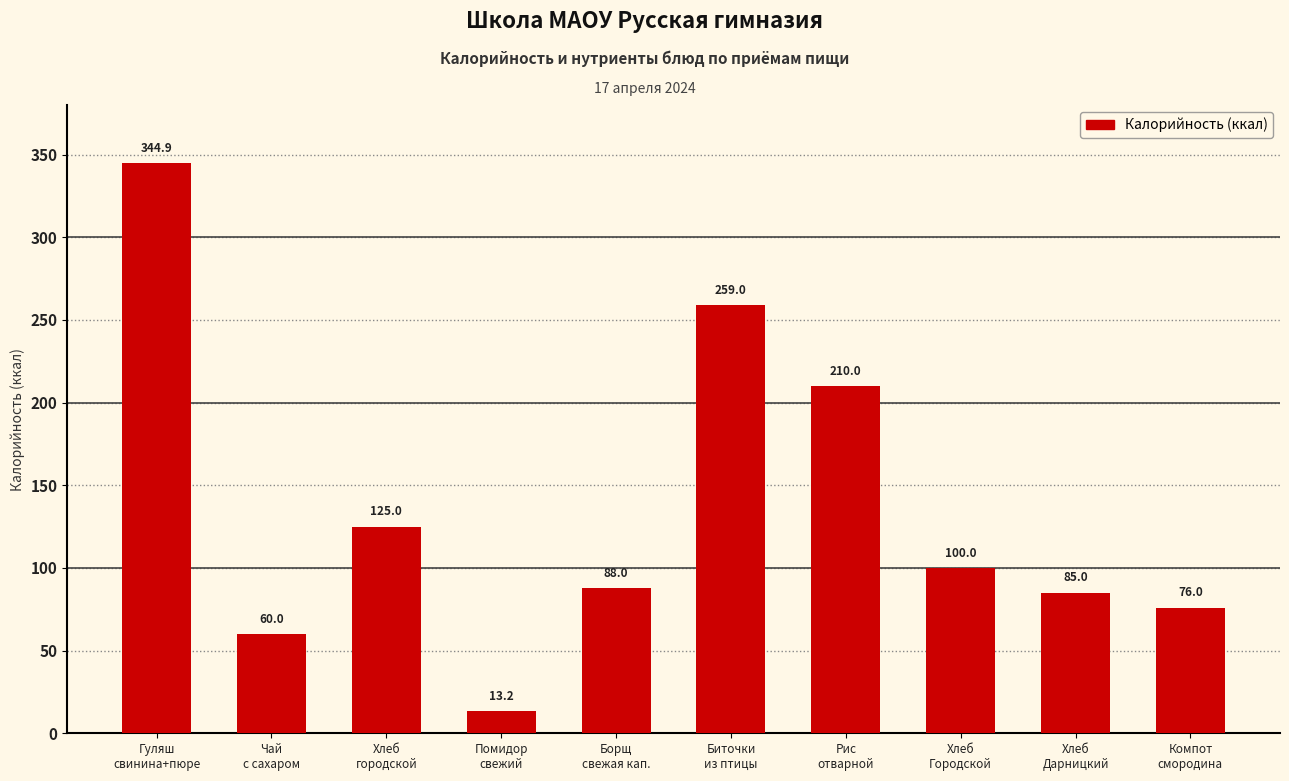

Reading right to left, extract all data points from this chart.

Компот
смородина=76.0	Хлеб
Дарницкий=85.0	Хлеб
Городской=100.0	Рис
отварной=210.0	Биточки
из птицы=259.0	Борщ
свежая кап.=88.0	Помидор
свежий=13.2	Хлеб
городской=125.0	Чай
с сахаром=60.0	Гуляш
свинина+пюре=344.9